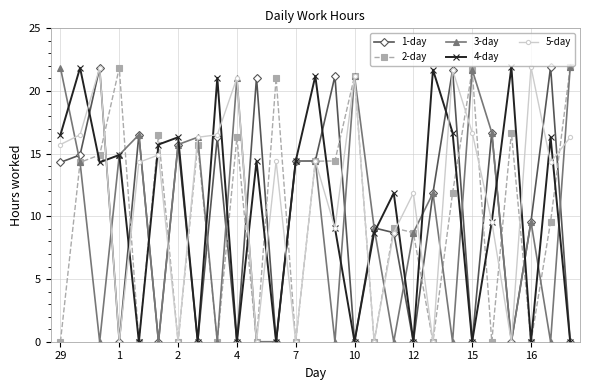

What is the value of the 2-day point at the 26th from the left?

9.6